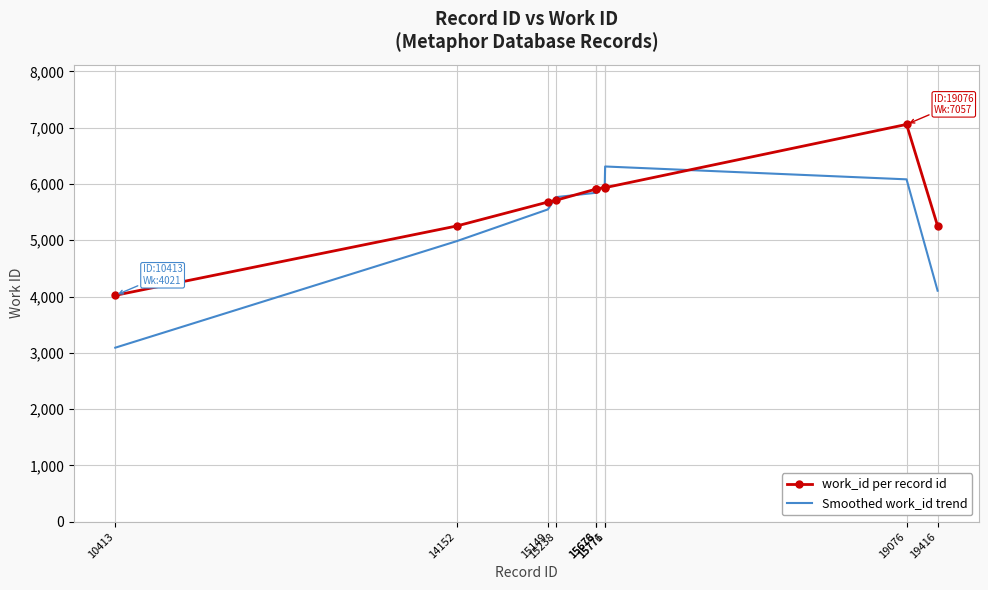

True or false: Smoothed work_id trend and work_id per record id cross at least once.

True